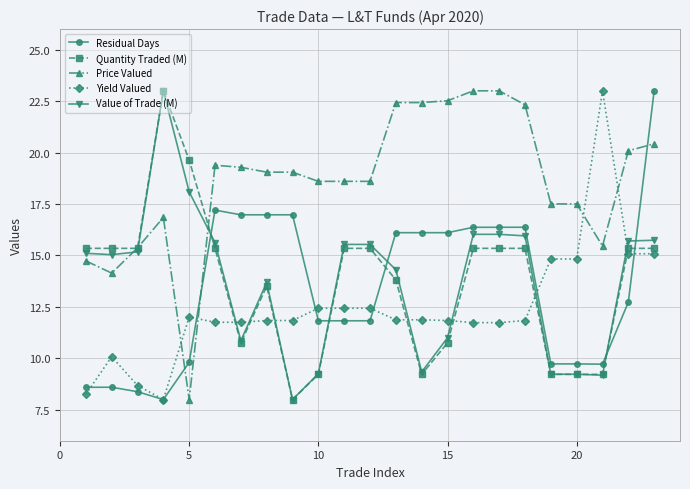

At how many categories does at least one series exceed 22?

9